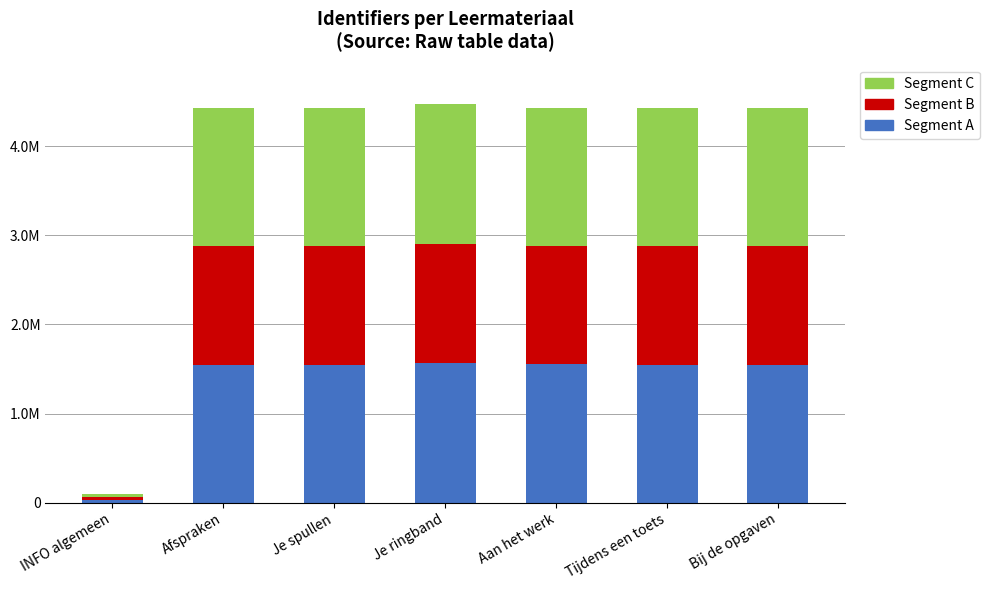

At Bij de opgaven, list the series in order from largest to smallest.

Segment A, Segment C, Segment B